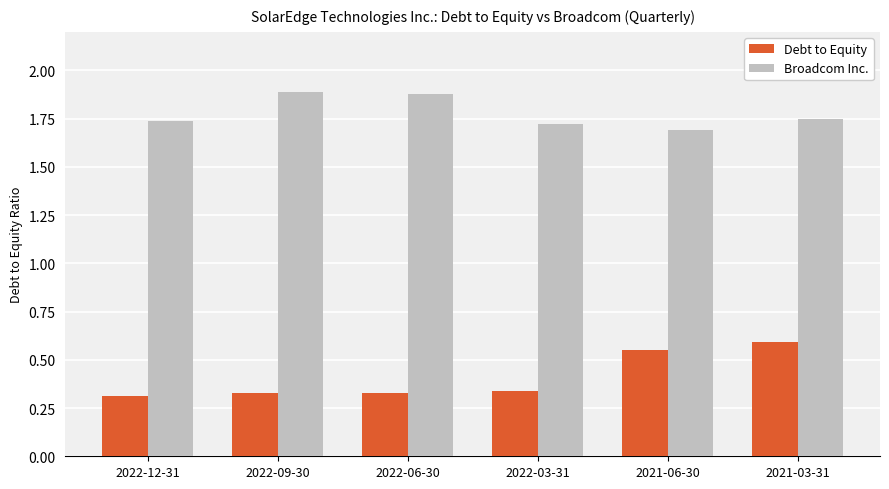

The value of Debt to Equity at 2022-09-30 is 0.3. True or false?

True